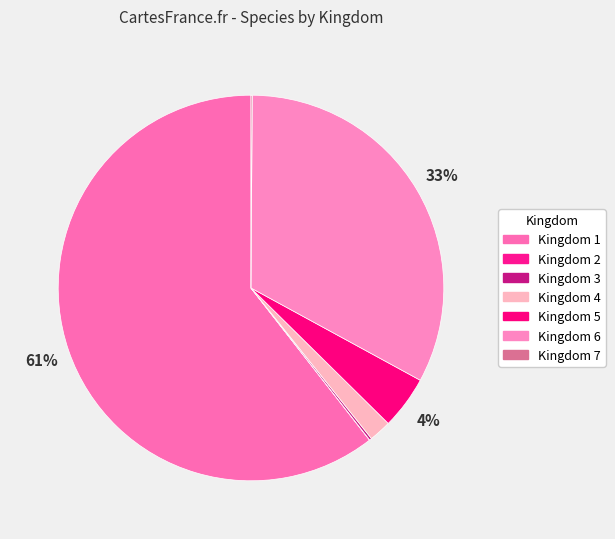

What is the largest slice in the pie chart?

Kingdom 1